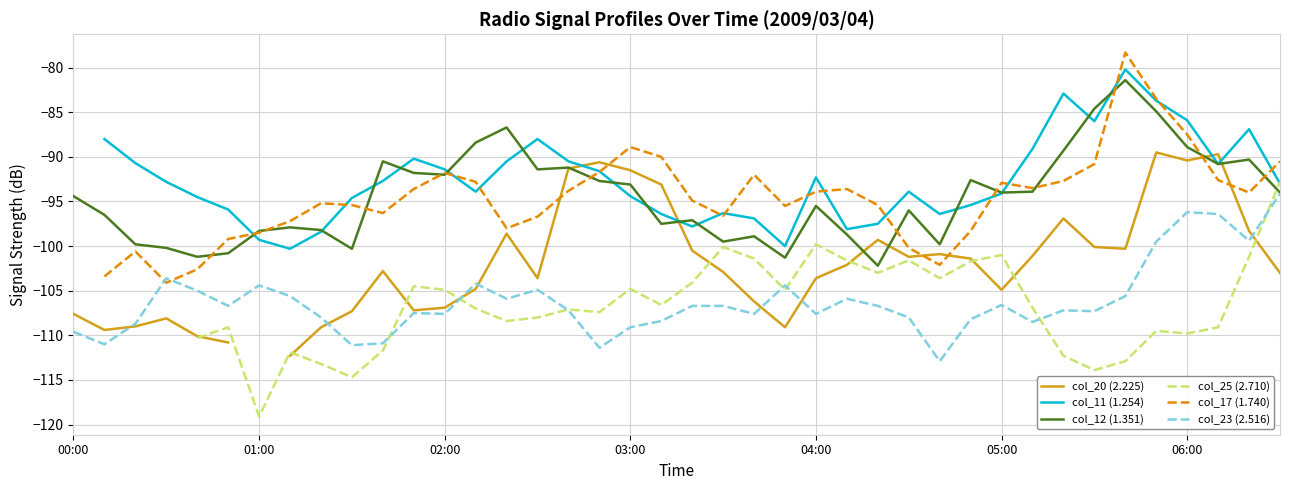

What are all the series names shown in the legend?

col_20 (2.225), col_11 (1.254), col_12 (1.351), col_25 (2.710), col_17 (1.740), col_23 (2.516)